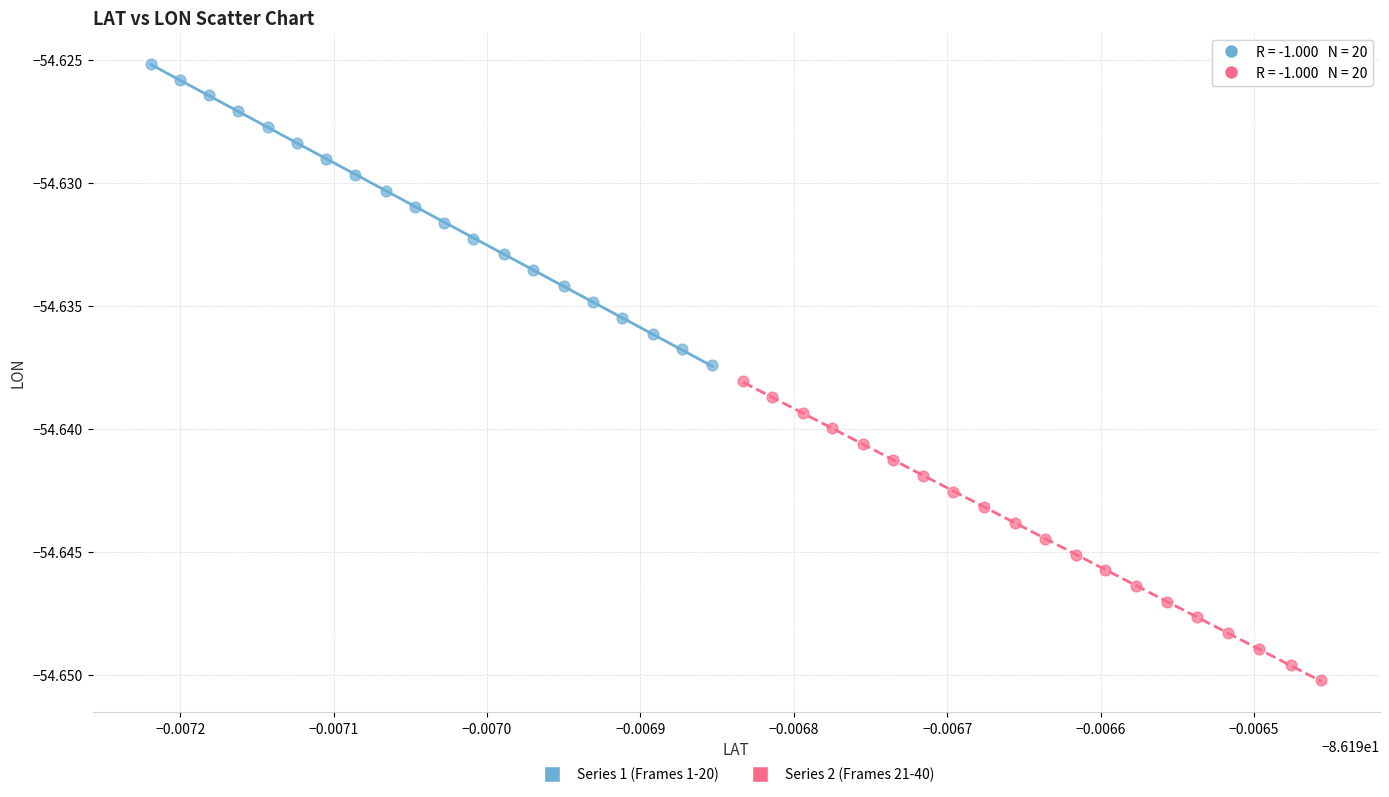

Which series has the widest spread of Y values?

Series 1 (Frames 1-20)